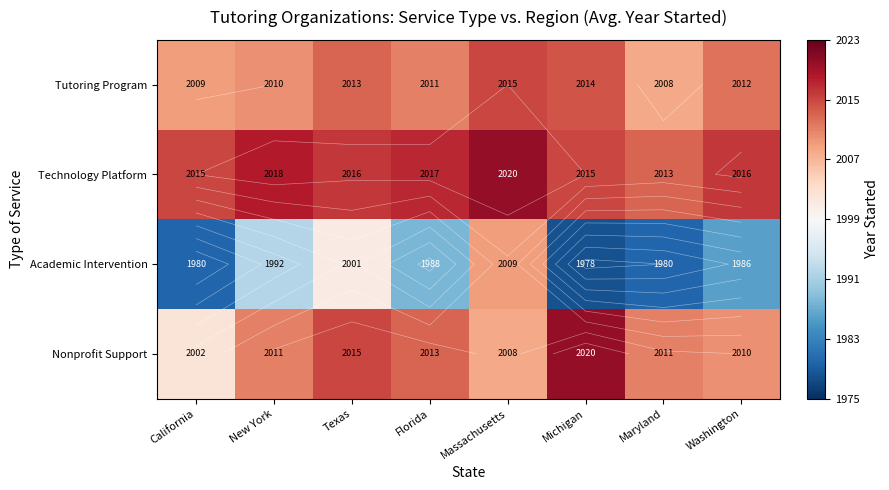

What is the difference between the maximum and second lowest values in the Tutoring Program series?

6